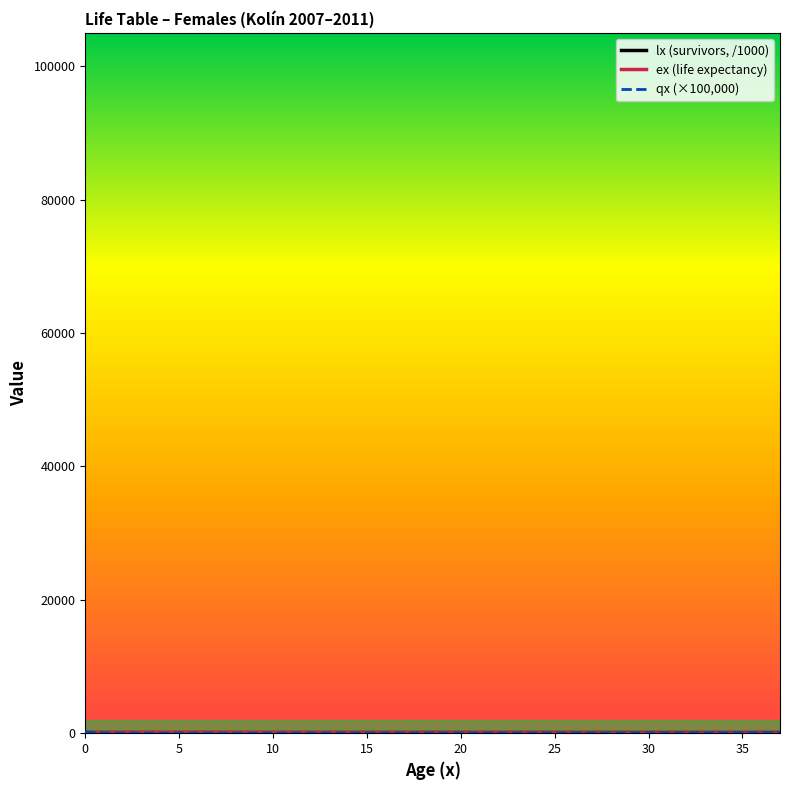

Is this an area chart (filled region under the line)?

No